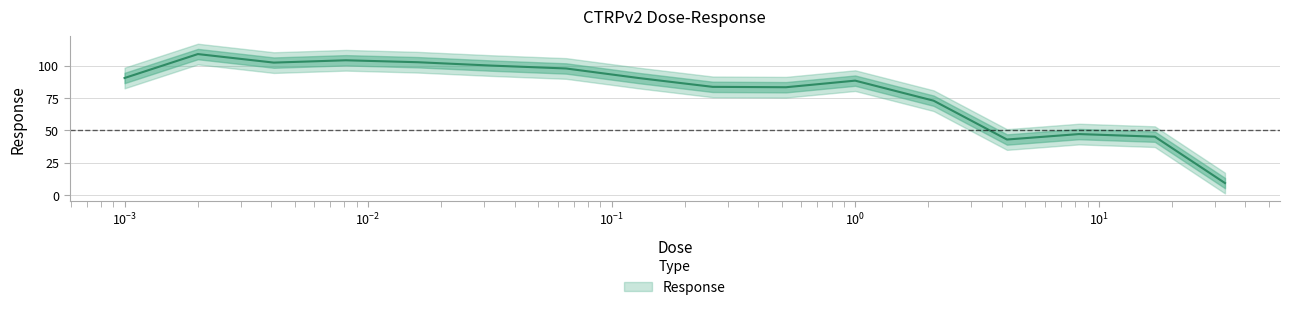

Is this an area chart (filled region under the line)?

No